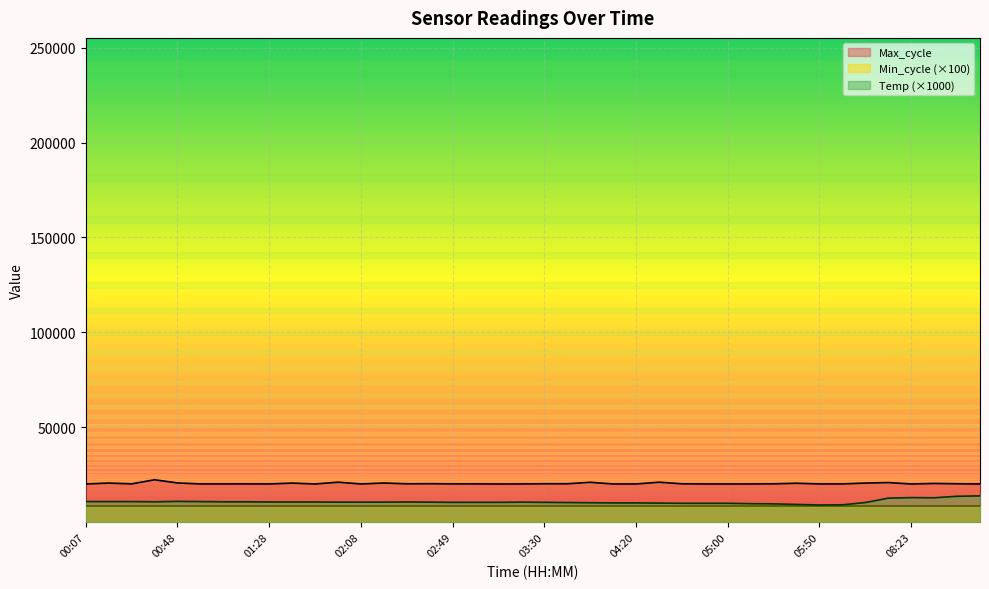

What position from the left is 06:10?

34